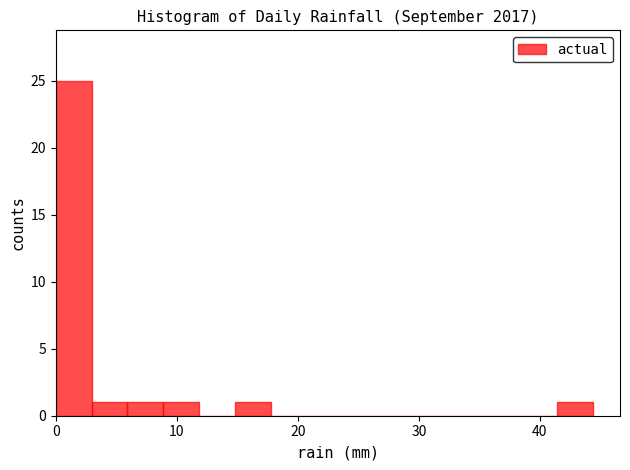

Around what value on the x-axis is the tallest bar? Give the approximate position of its centre, as read against the axis.

1